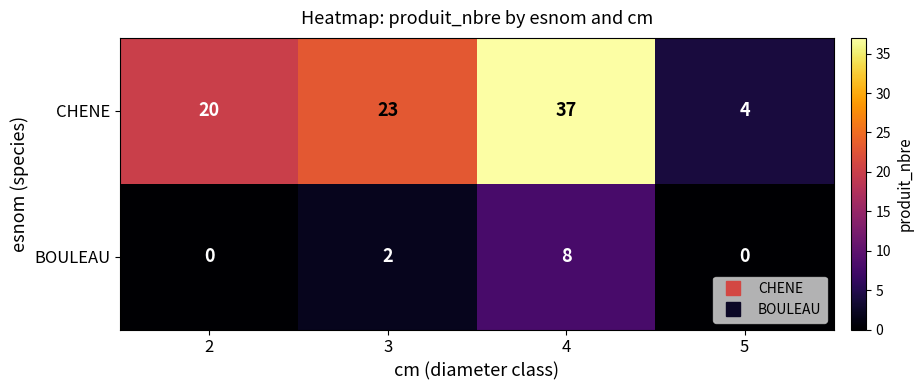

At 5, list the series in order from largest to smallest.

CHENE, BOULEAU